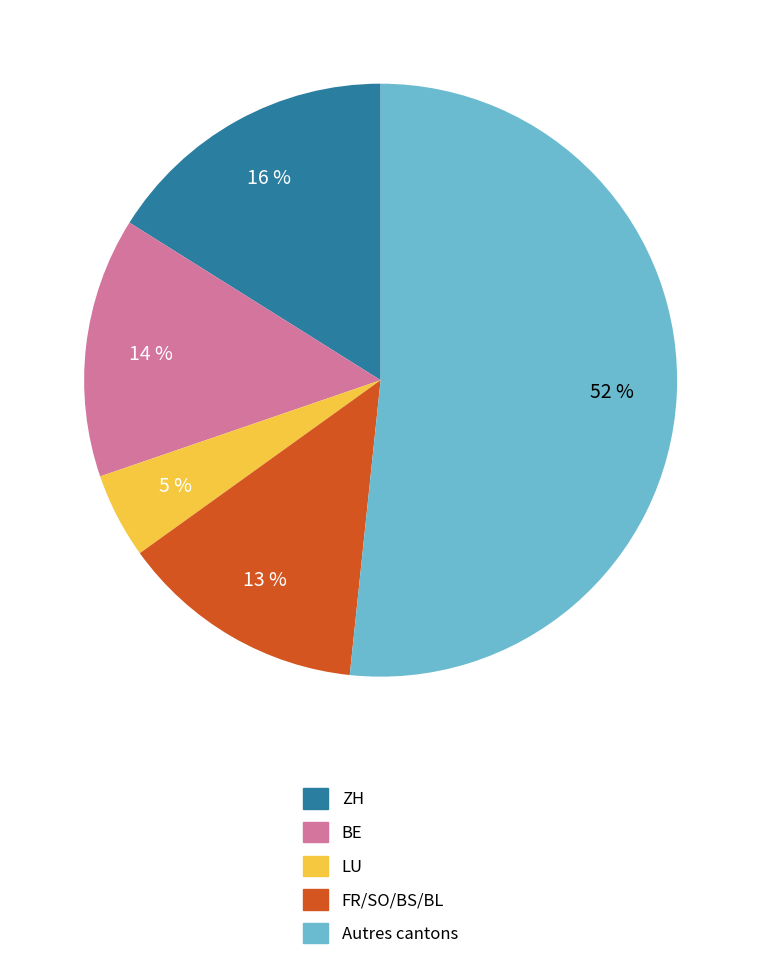

Do FR/SO/BS/BL and BE together represent more than half of the pie?

No